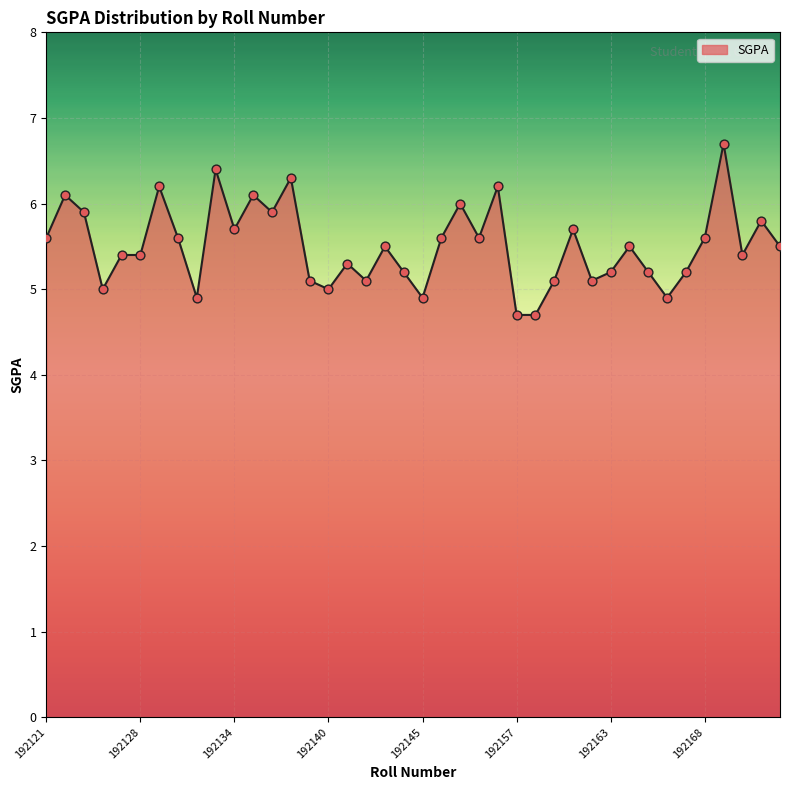

What is the greatest value displayed?

6.7